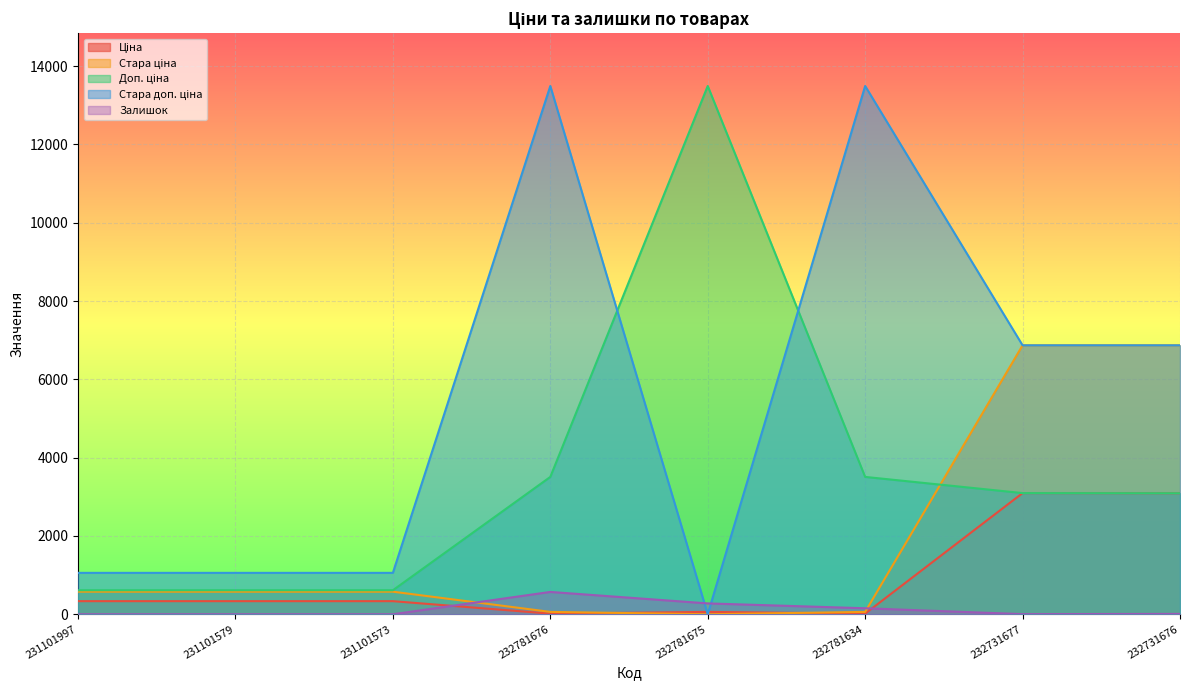

At how many categories does at least one series exceed 1585?

5